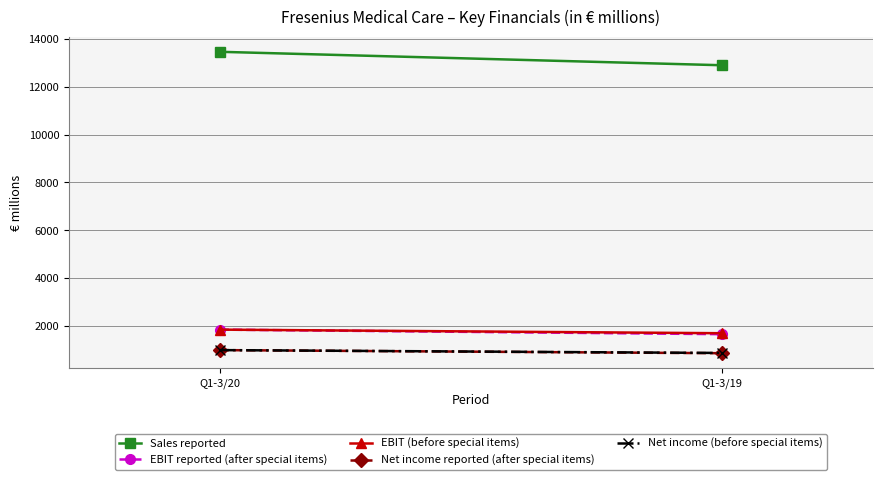

What is the smallest value displayed?

857